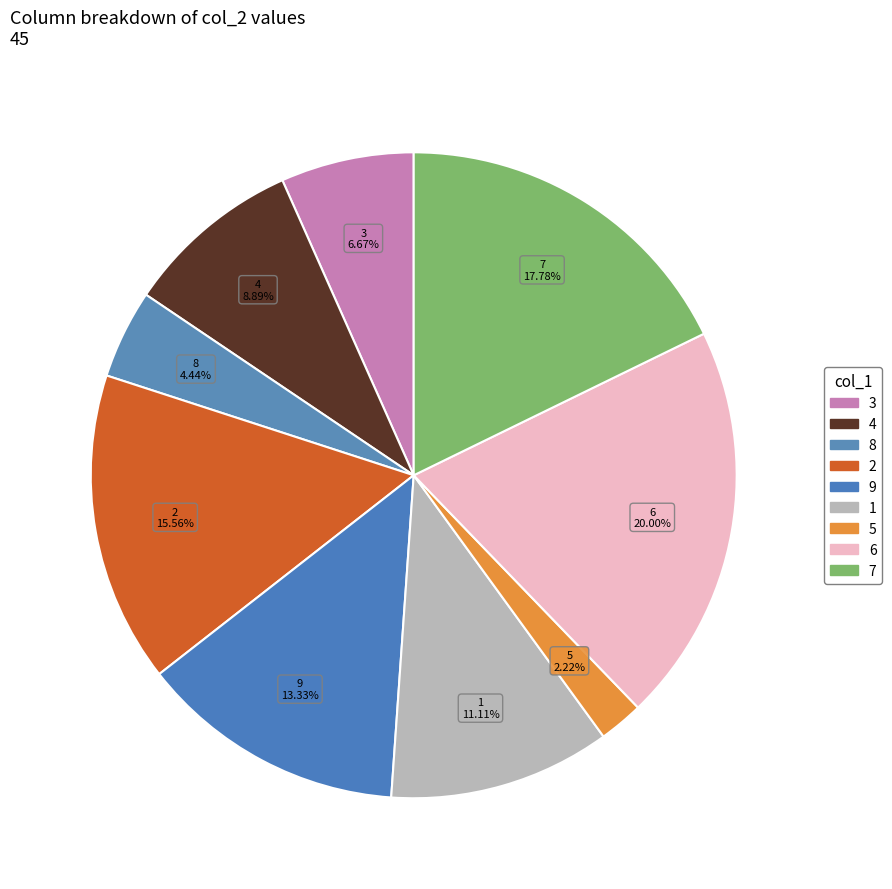

How much of the chart is everything except 7?

82.2%